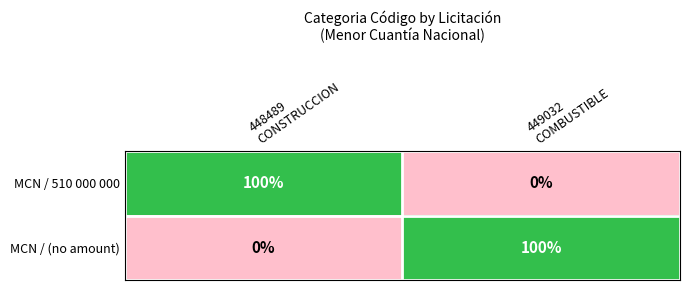

What is the difference between the maximum and minimum values in the MCN / (no amount) series?

100